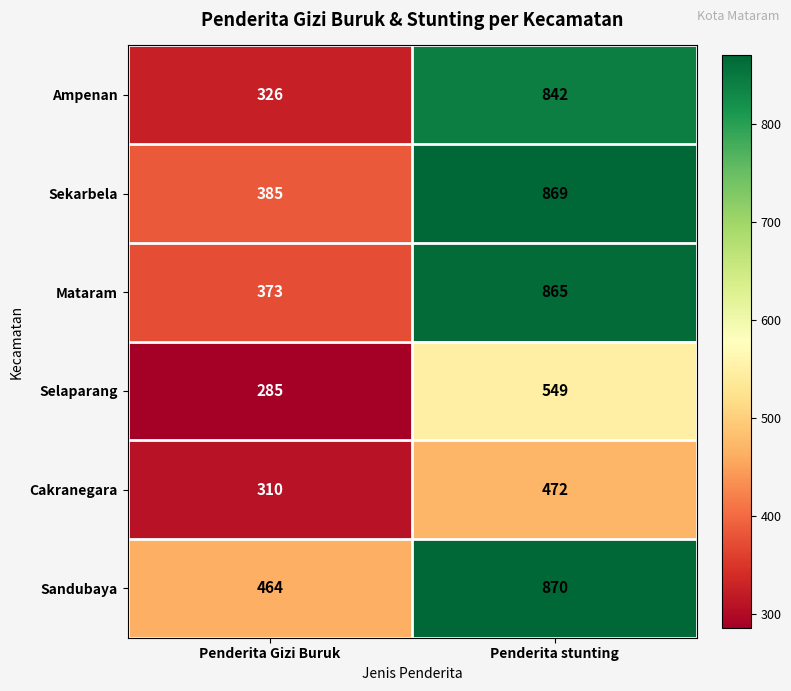

At which label does Mataram reach its peak?

Penderita stunting